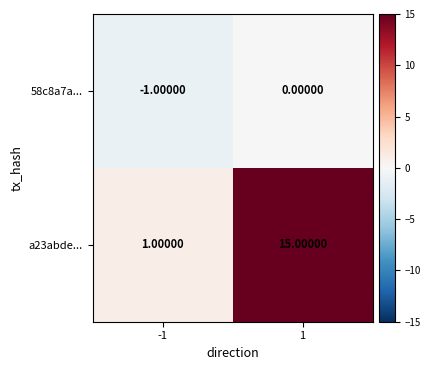

At which category does the chart reach its peak across all series?

1